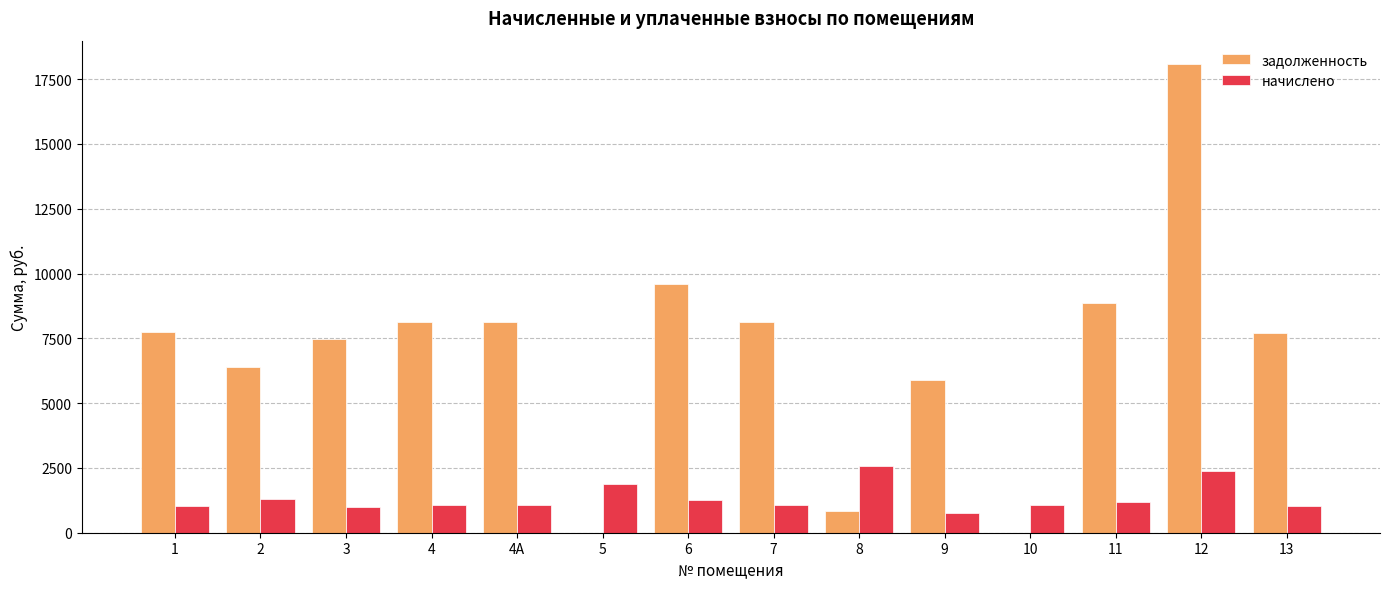

What is the maximum value for начислено?

2588.9